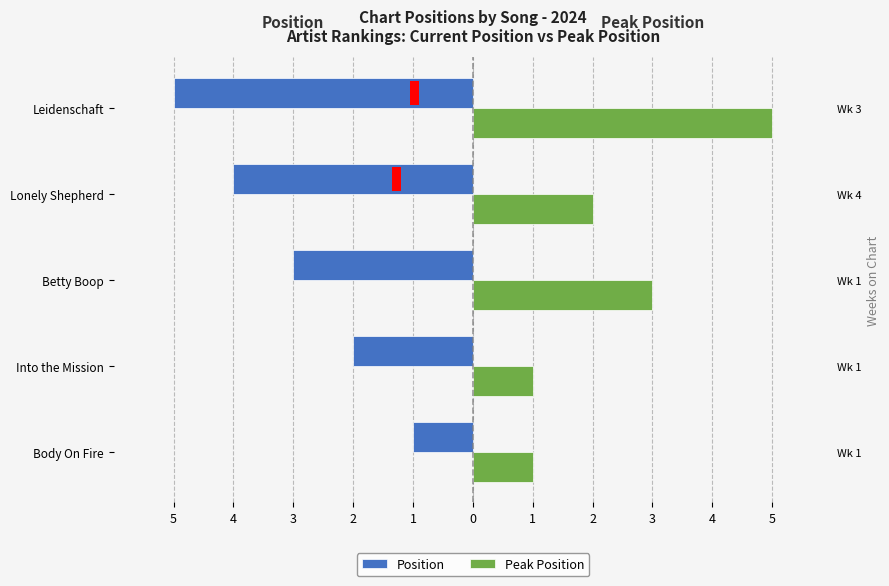

How many values in the Position series are below -3?

2